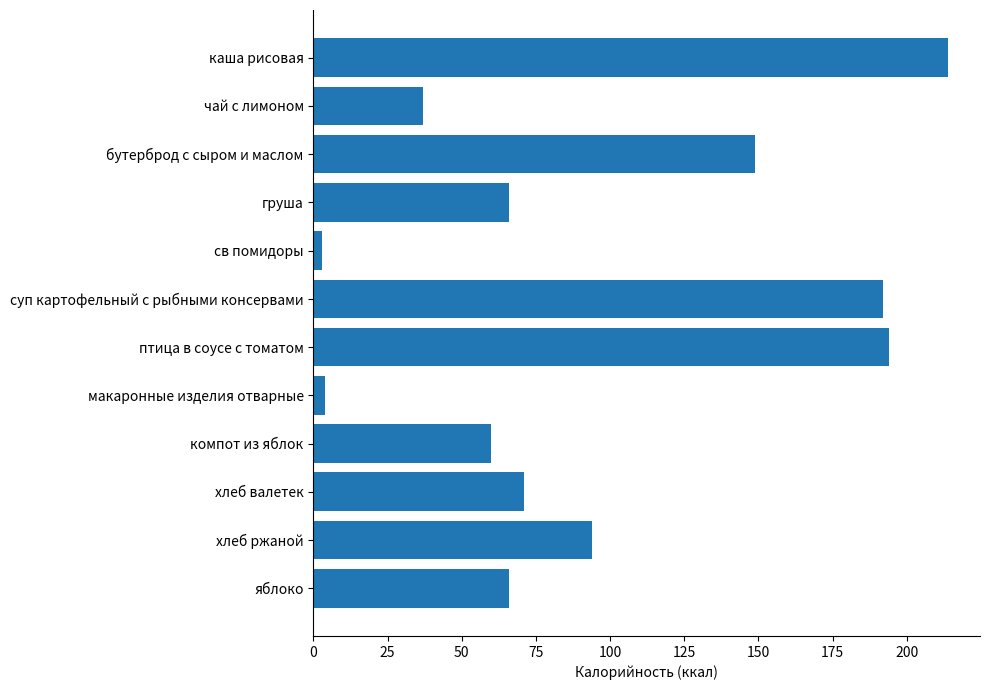

What is the difference between the second highest and minimum values?

191